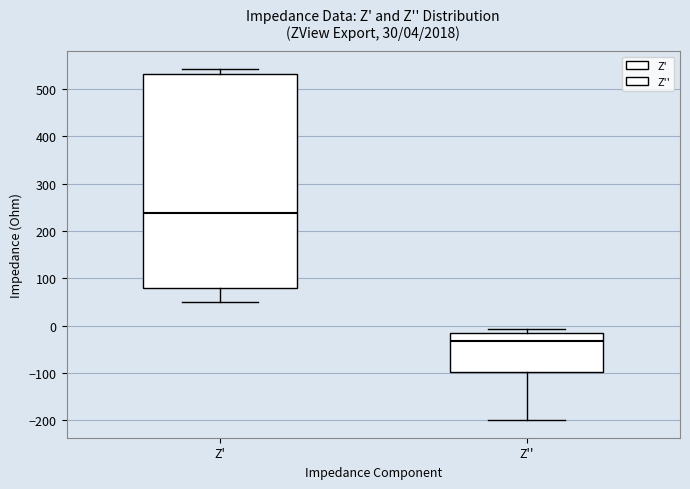

Which box's median line is the lowest?

Z''